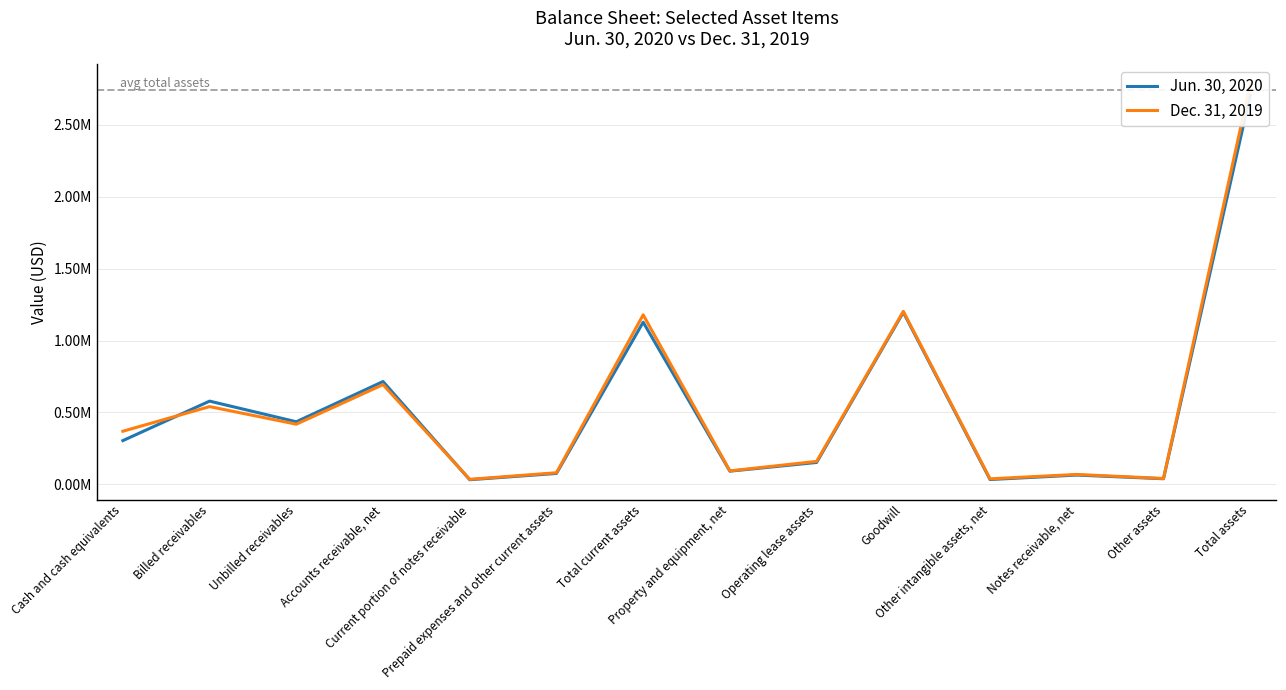

Which series has the largest total across all categories?

Dec. 31, 2019